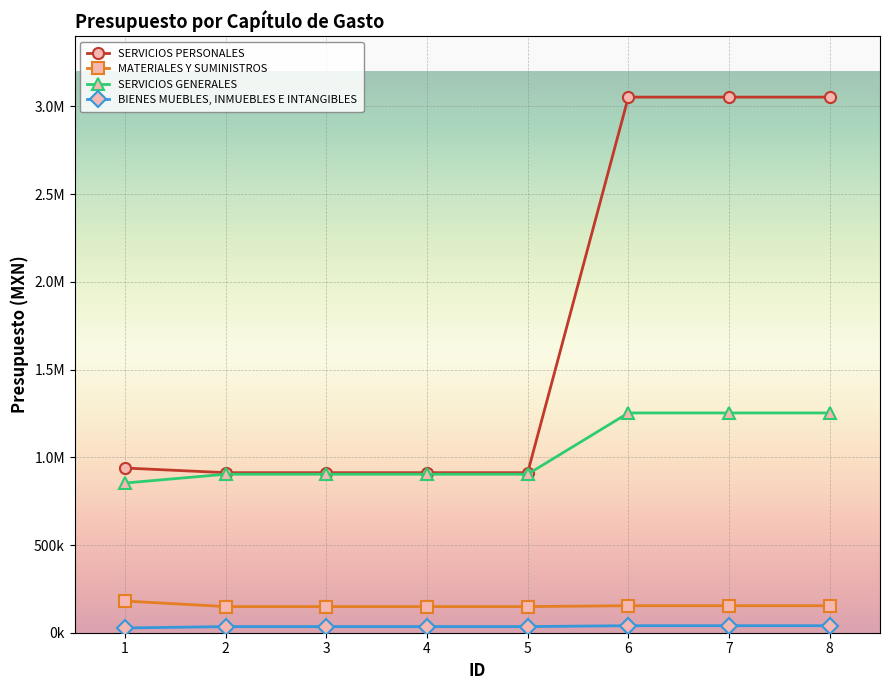

True or false: BIENES MUEBLES, INMUEBLES E INTANGIBLES and SERVICIOS PERSONALES intersect in this chart.

False